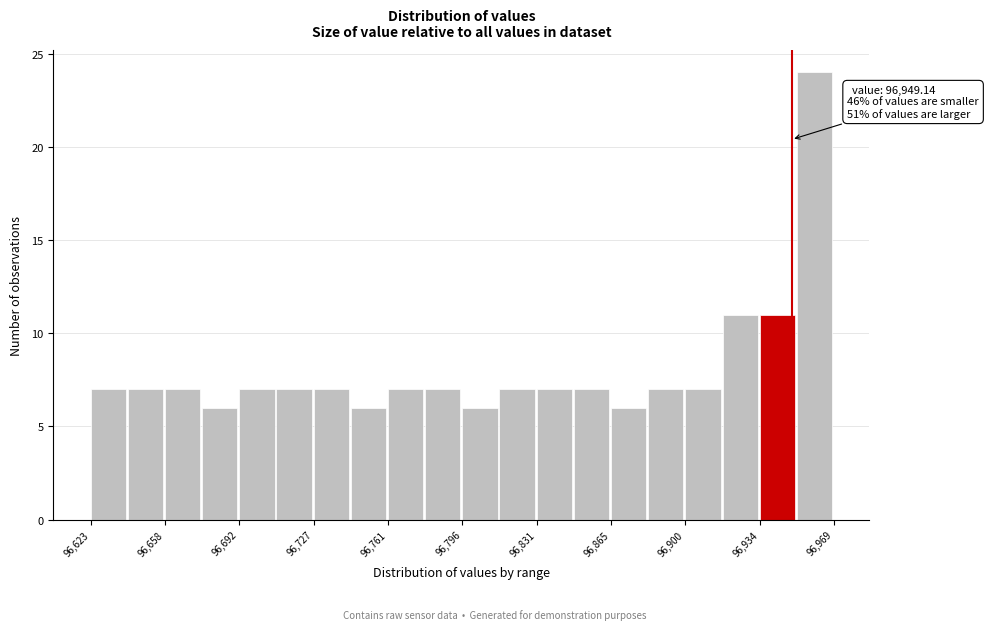

Around what value on the x-axis is the tallest bar? Give the approximate position of its centre, as read against the axis.

96960